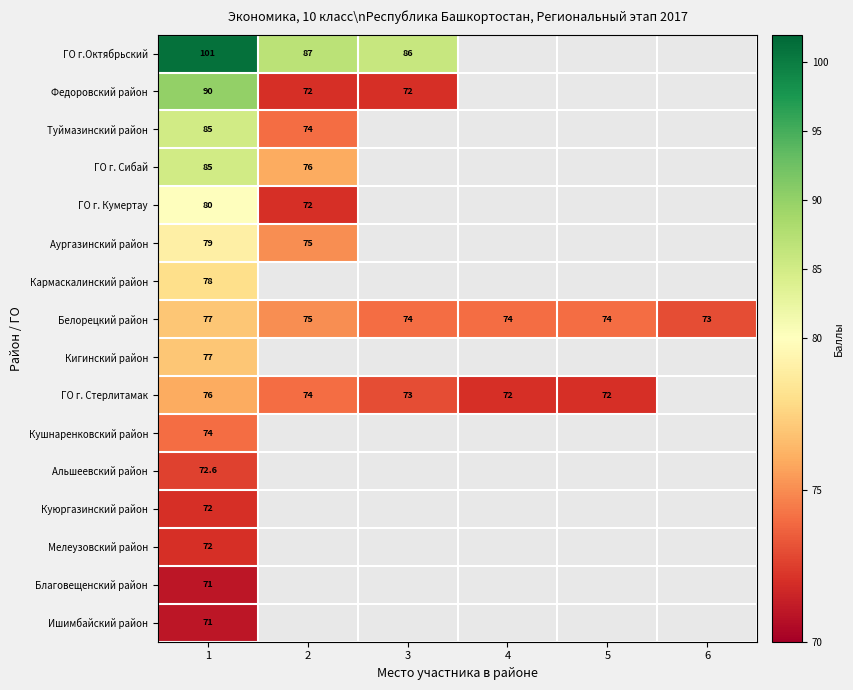

Is it true that ГО г. Стерлитамак equals 121.1 at 3?

False